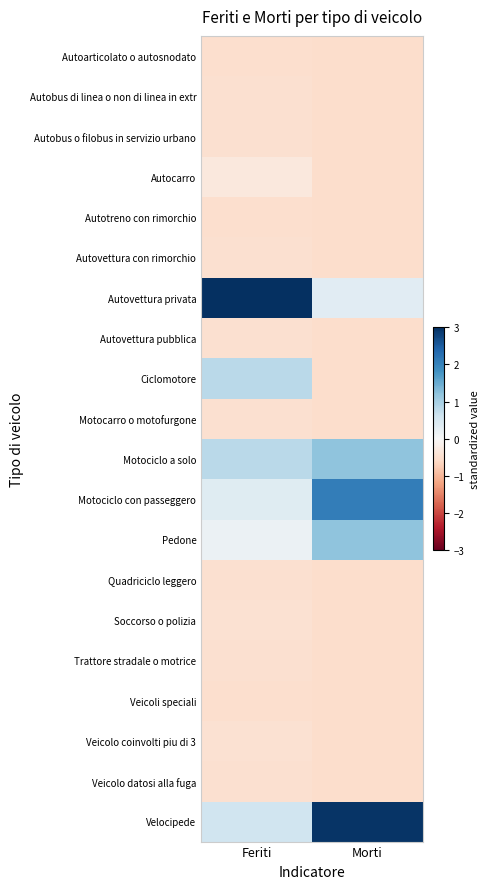

Rank the series at Feriti from highest to lowest value.

Autovettura privata, Motociclo a solo, Ciclomotore, Velocipede, Motociclo con passeggero, Pedone, Autocarro, Veicolo coinvolti piu di 3, Soccorso o polizia, Autovettura con rimorchio, Autobus o filobus in servizio urbano, Autobus di linea o non di linea in extr, Autovettura pubblica, Motocarro o motofurgone, Quadriciclo leggero, Trattore stradale o motrice, Veicolo datosi alla fuga, Autoarticolato o autosnodato, Autotreno con rimorchio, Veicoli speciali